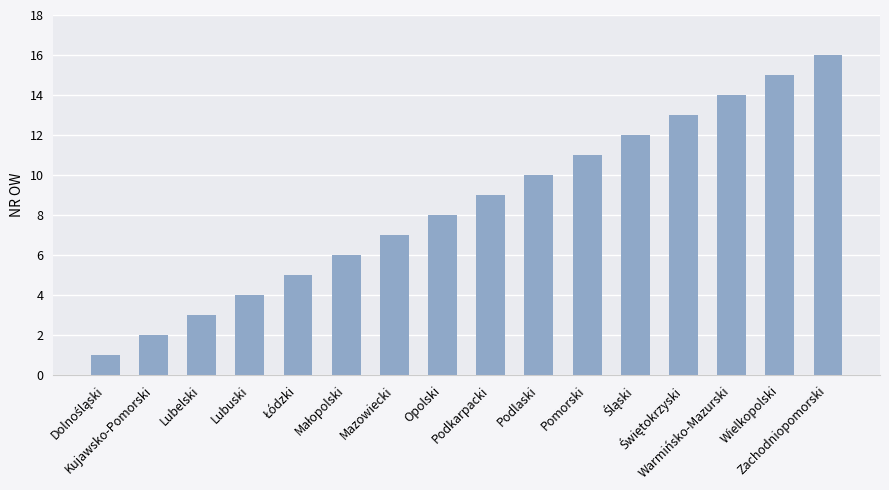

Are the bars grouped side by side (vs. stacked)?

No